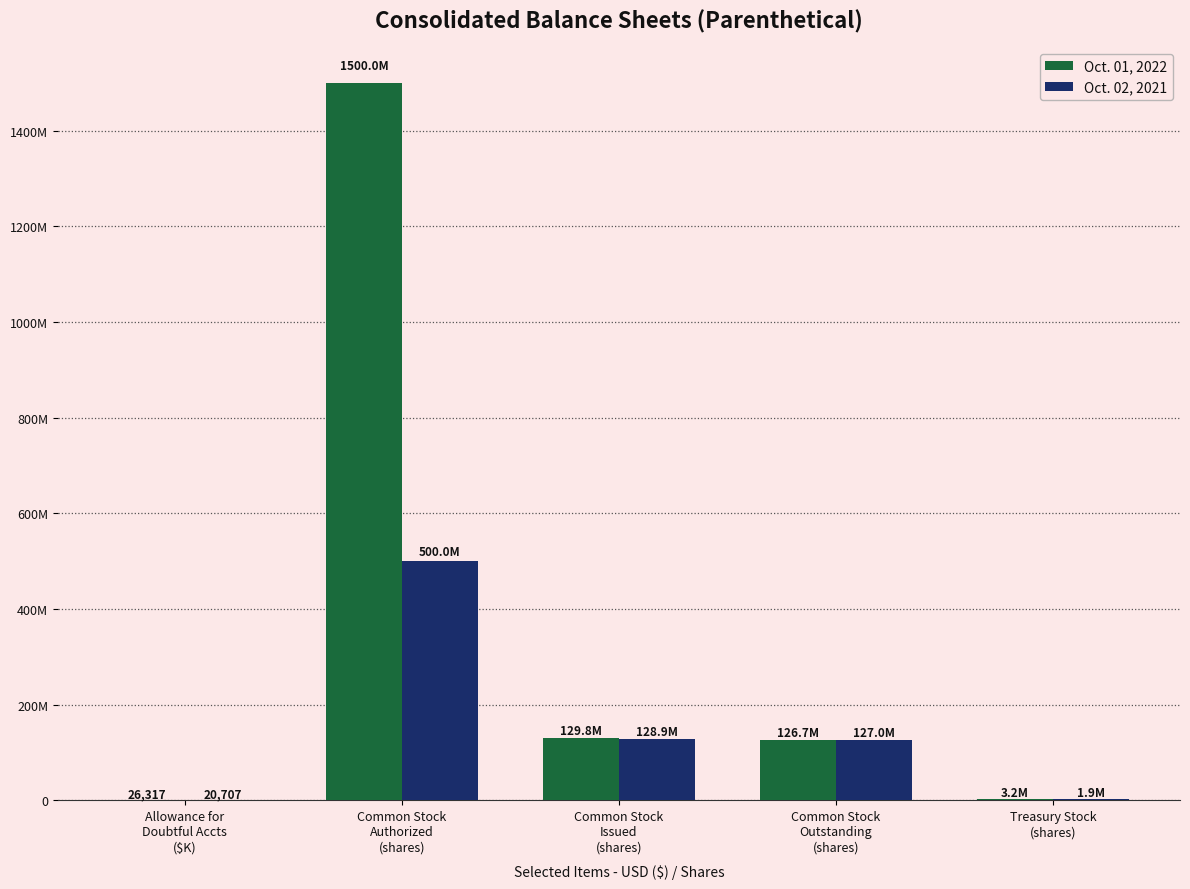

What is the maximum value shown in the chart?

1500000000